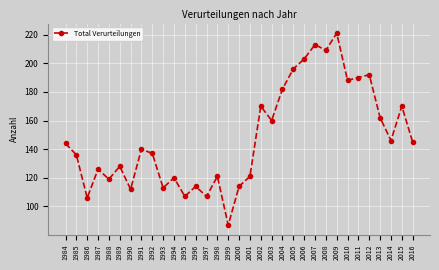

Reading right to left, extract all data points from this chart.

2016=145	2015=170	2014=146	2013=162	2012=192	2011=190	2010=188	2009=221	2008=209	2007=213	2006=203	2005=196	2004=182	2003=160	2002=170	2001=121	2000=114	1999=87	1998=121	1997=107	1996=114	1995=107	1994=120	1993=113	1992=137	1991=140	1990=112	1989=128	1988=119	1987=126	1986=106	1985=136	1984=144